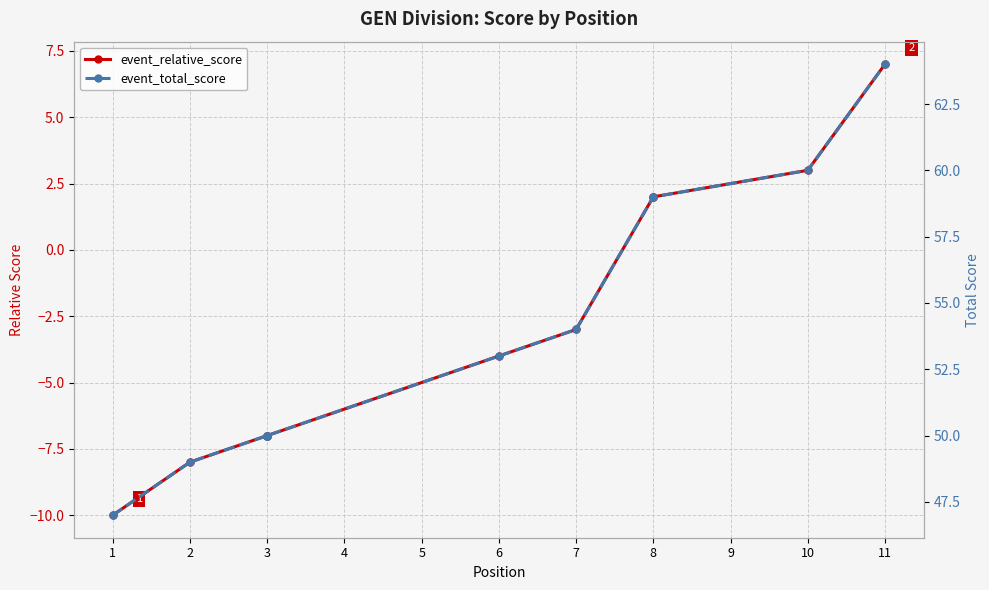

At which category is the sum across all series the highest?

11